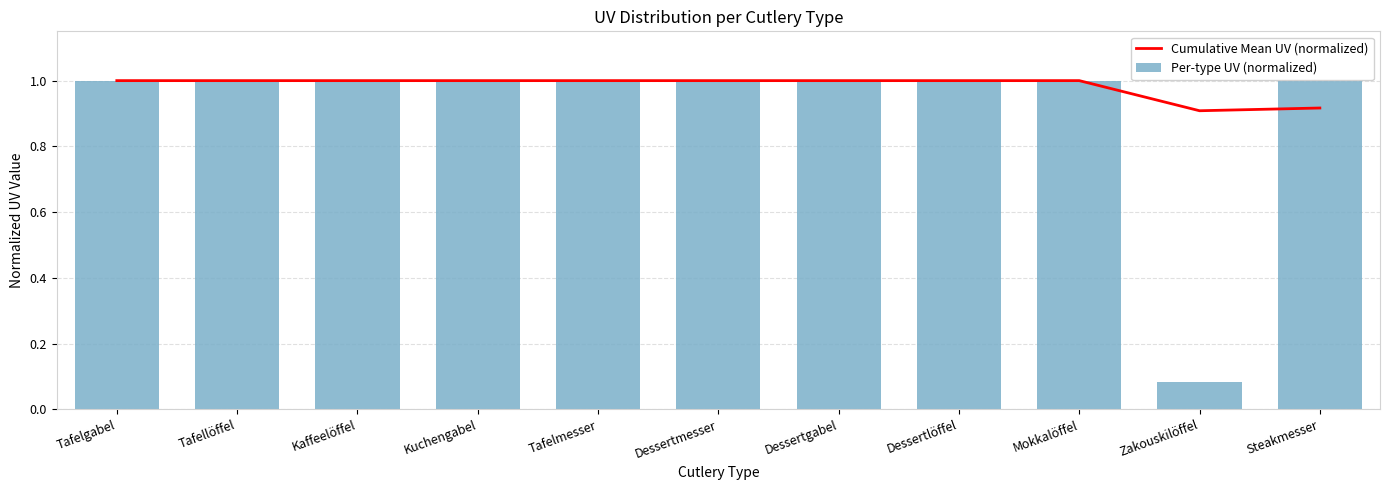

List the series in order of their overall mean, highest first.

Cumulative Mean UV (normalized), Per-type UV (normalized)